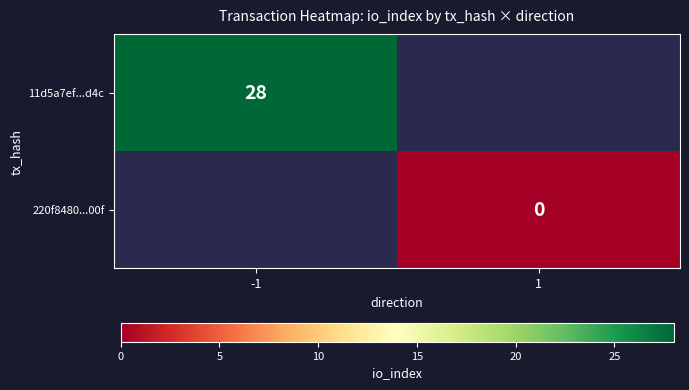

Is it true that 11d5a7ef...d4c equals 28 at -1?

True